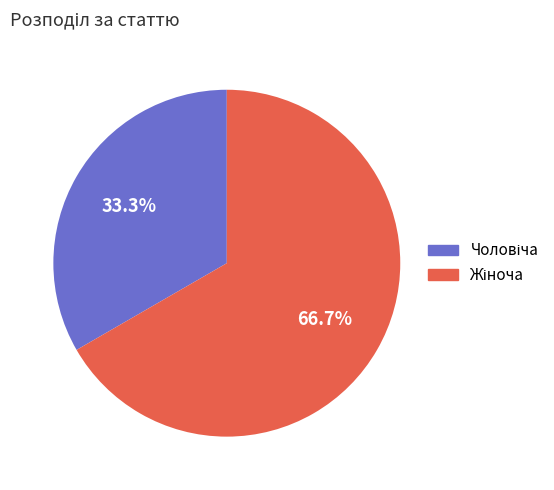

Is there a majority slice in this chart?

Yes